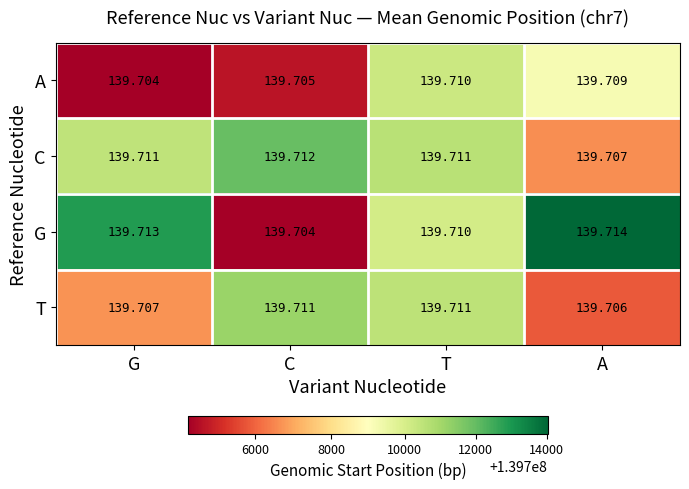

Which series has the largest range (max minus min)?

G